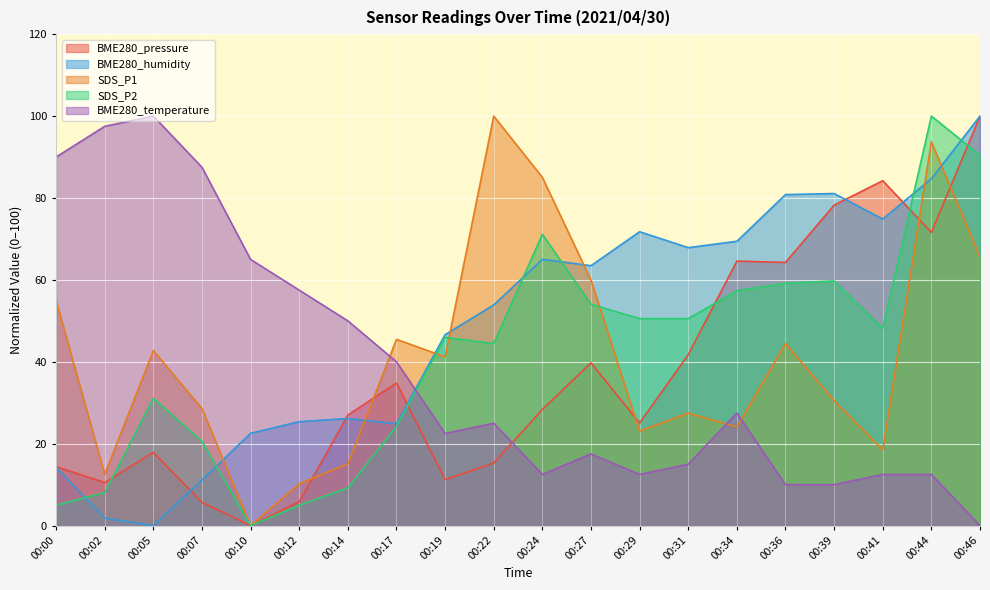

True or false: SDS_P2 has a value of 5.0 at 00:12.

True